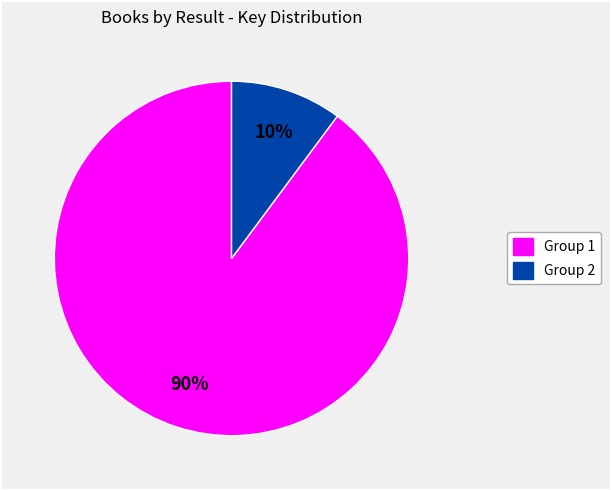

To the nearest percent, what is the average slice percentage?

50%